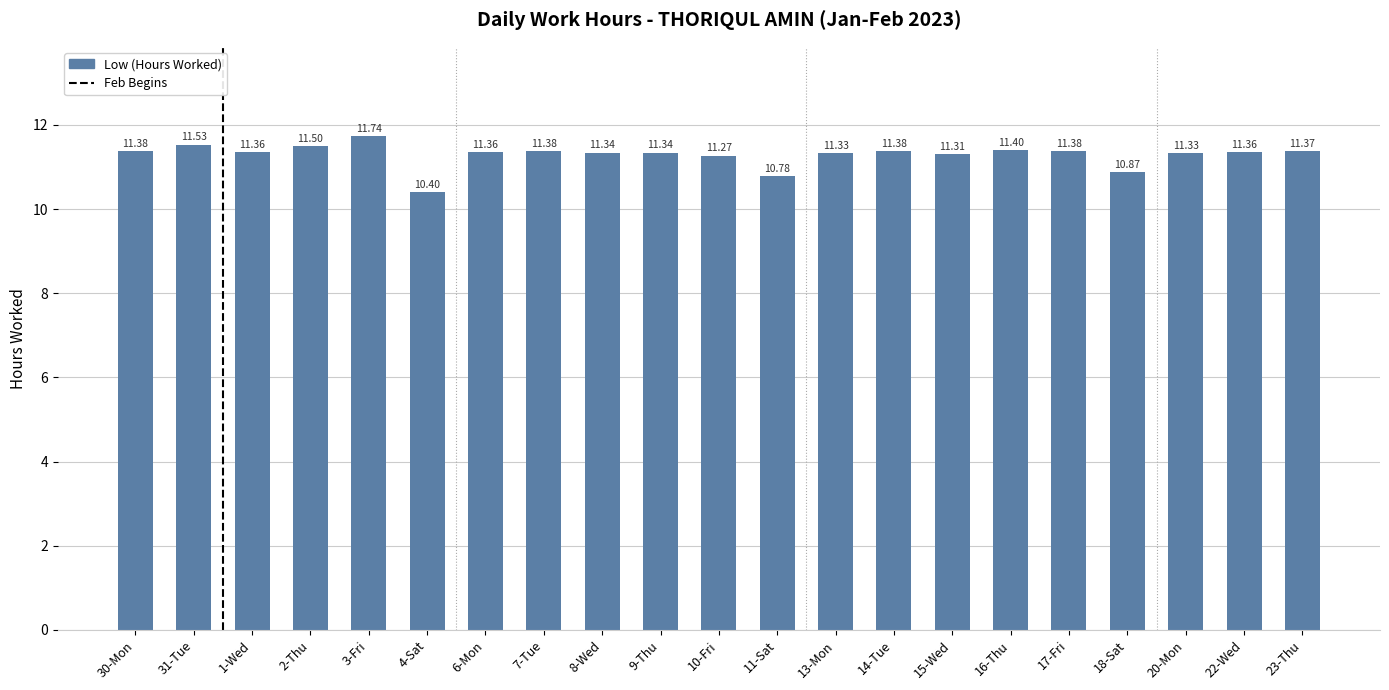

Approximately how many times larger is the value at 15-Wed compared to 22-Wed?

1.0